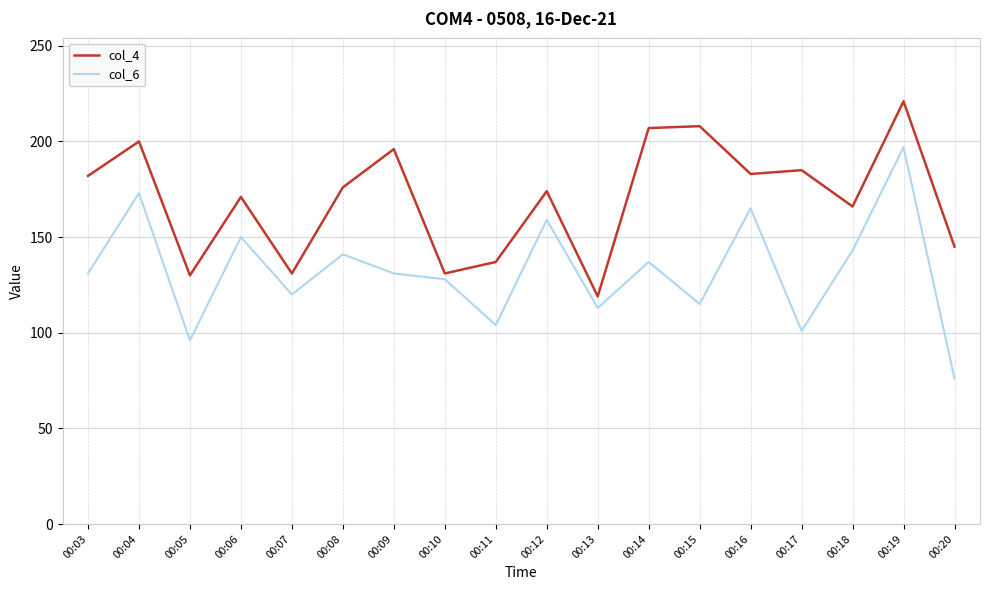

Reading right to left, what are all the values shown in this chart?

col_4: 145	221	166	185	183	208	207	119	174	137	131	196	176	131	171	130	200	182
col_6: 76	197	143	101	165	115	137	113	159	104	128	131	141	120	150	96	173	131